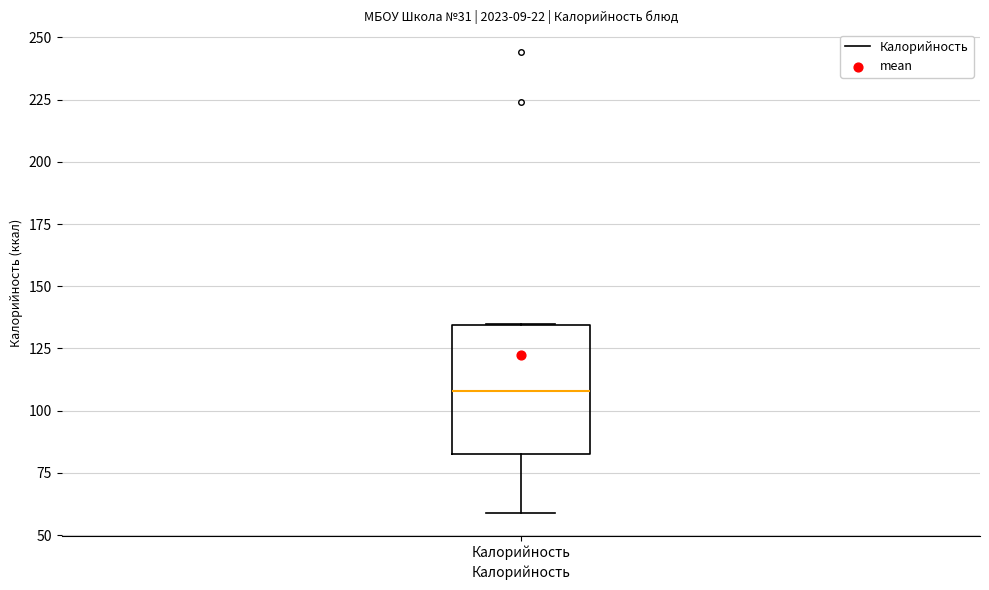

Where does the median line of the box for Калорийность sit on the y-axis? The values are not printed on the chart, so give them approximately, as read against the axis.

110